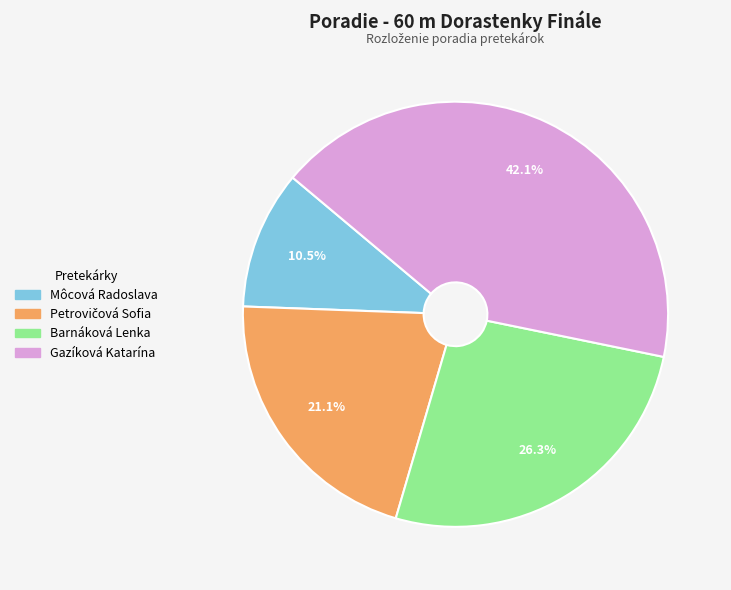

What percentage do Gazíková Katarína and Barnáková Lenka together represent?

68.4%